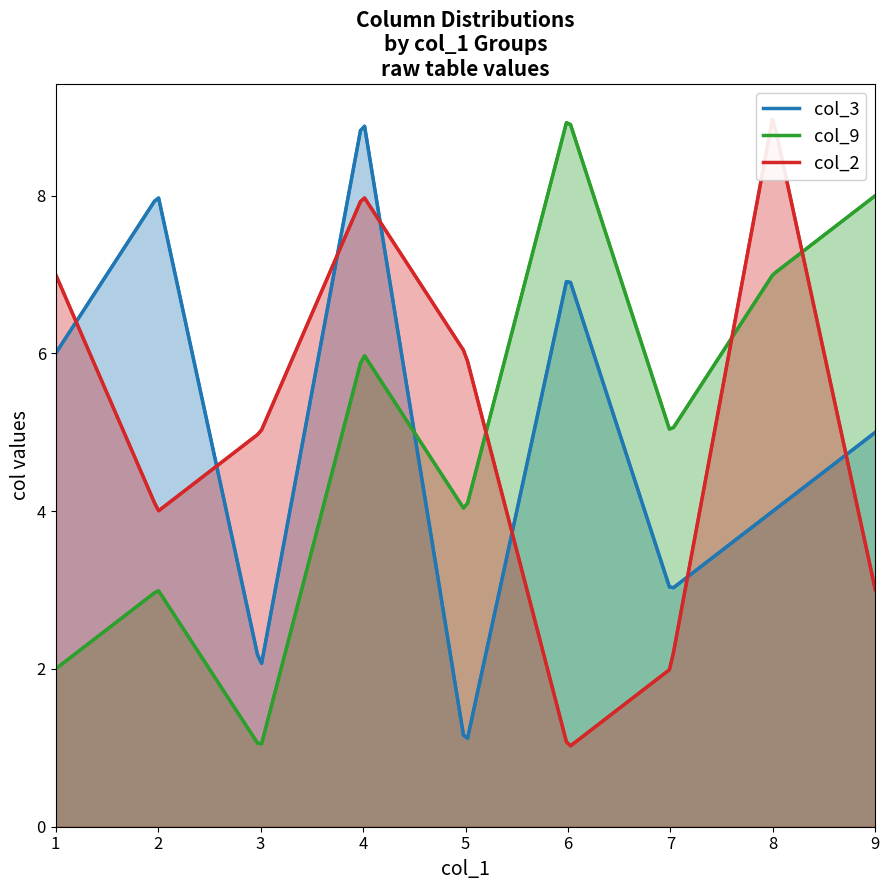

Is it true that col_3 equals 5 at 8?

False